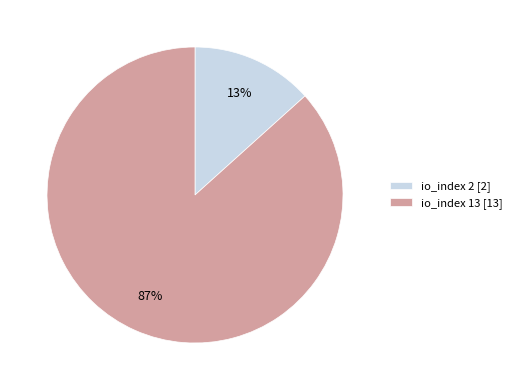

Which category has the smallest portion of the pie?

io_index 2 [2]